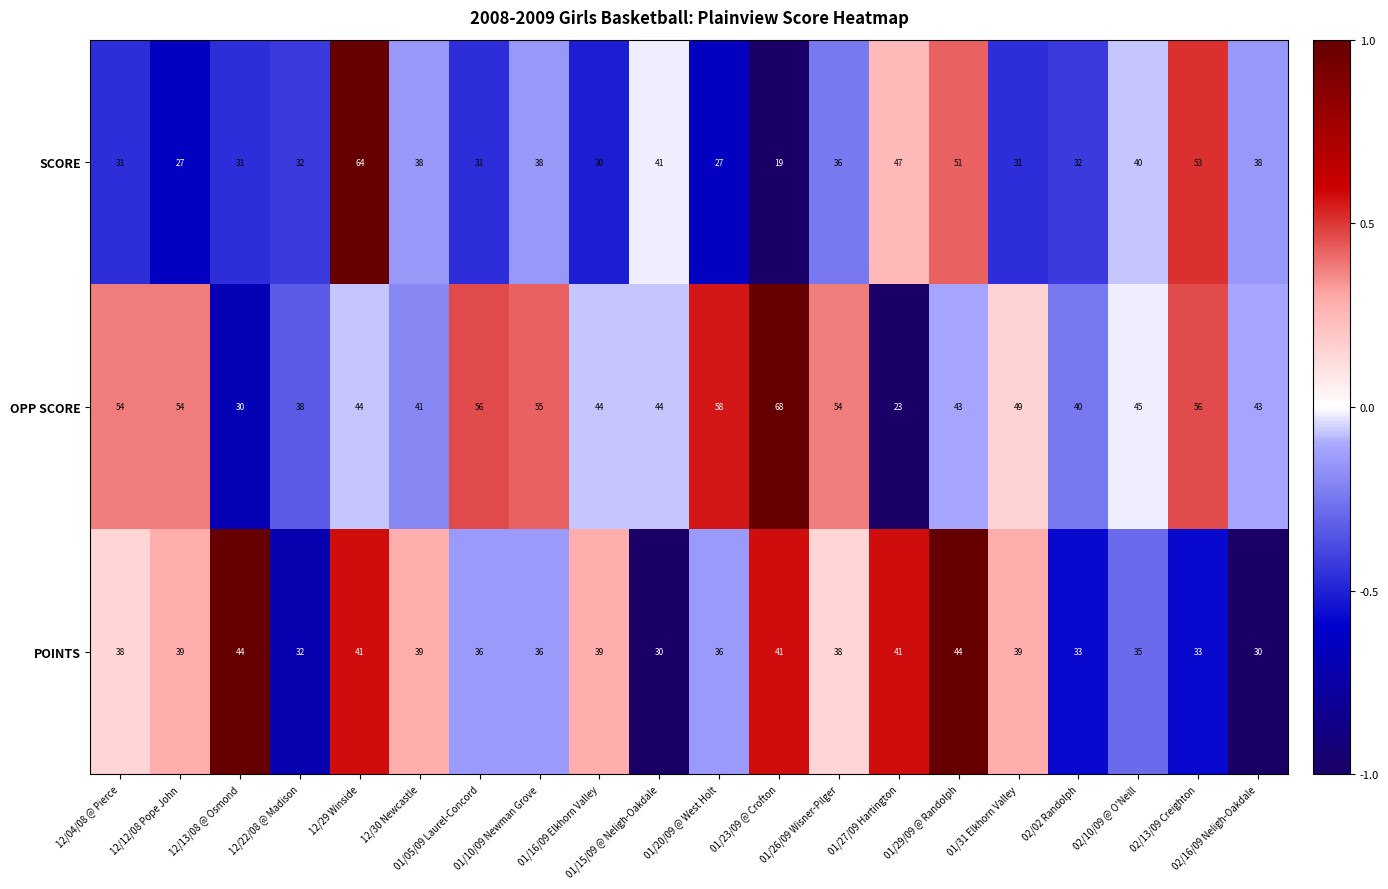

What is the spread (max minus min) of values at 01/16/09 Elkhorn Valley?

14